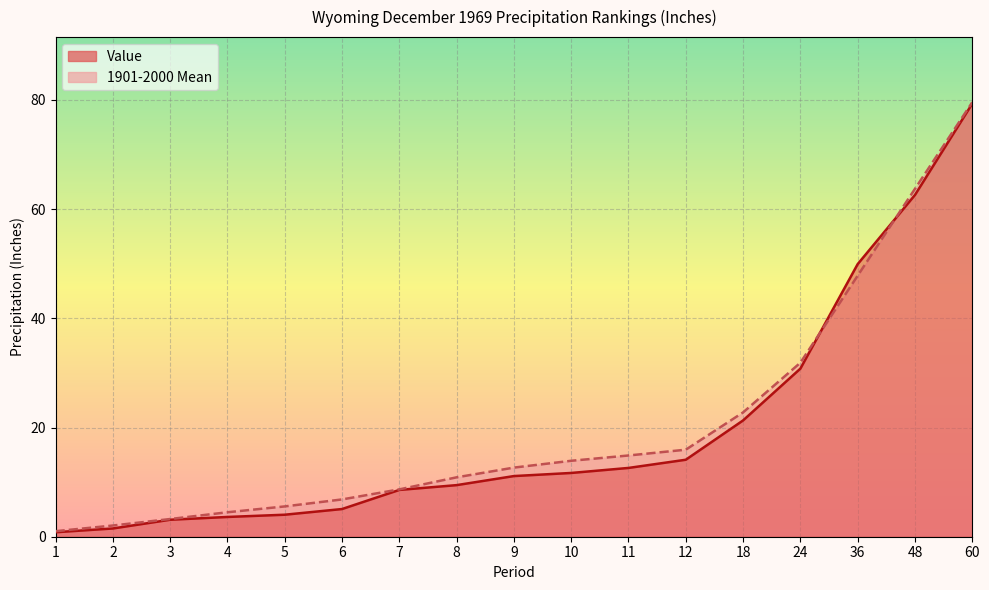

Does the chart display data point markers on the line(s)?

No